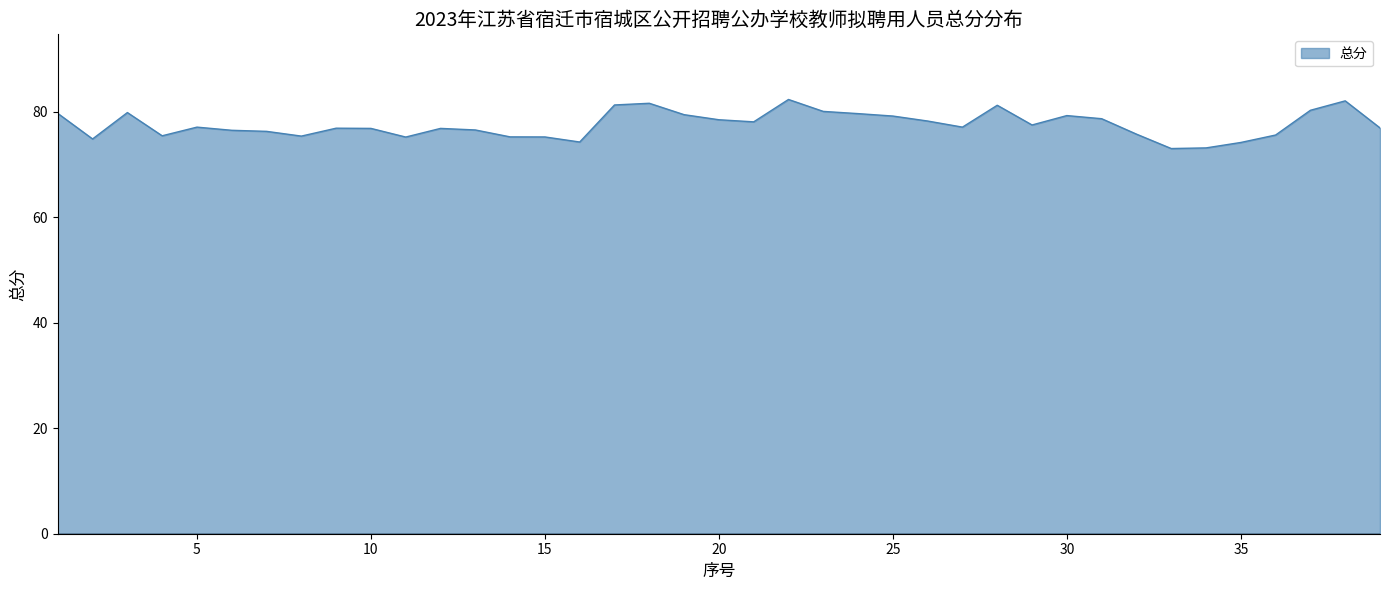

What is the maximum value shown in the chart?

82.3